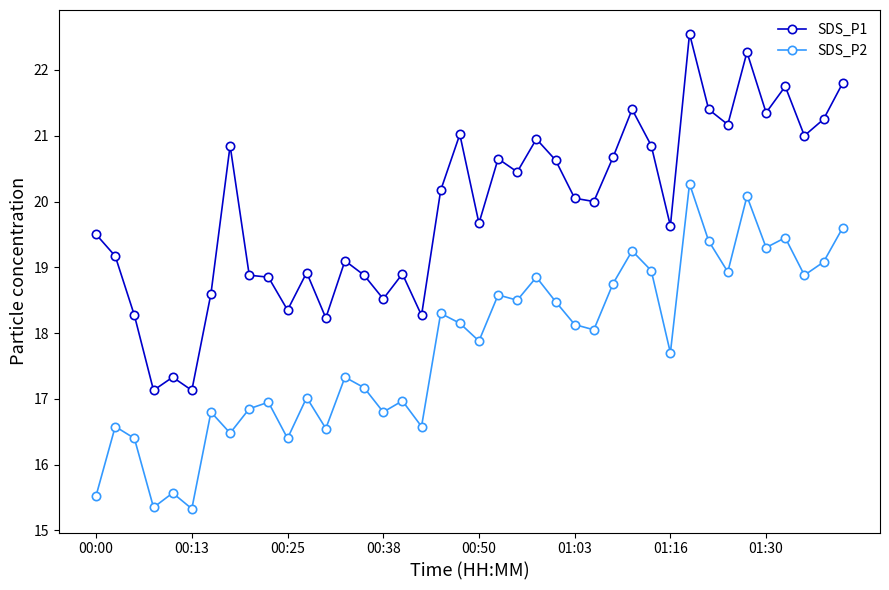

True or false: SDS_P1 has more than 0 interior local peaks.

True